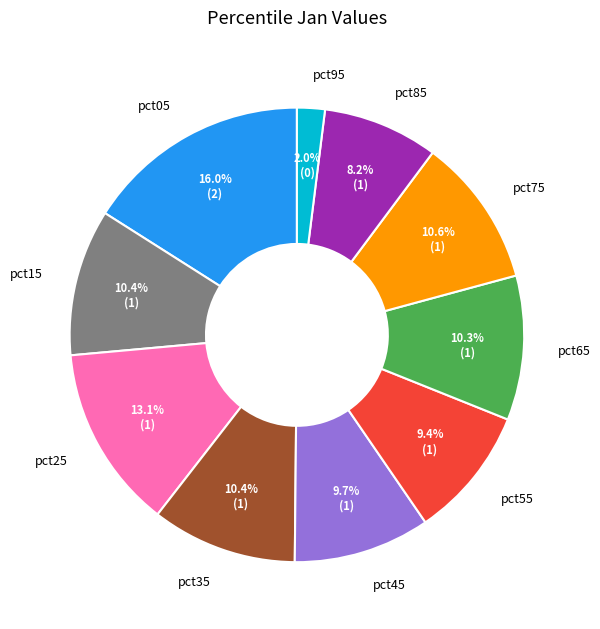

Is the sum of pct25 and pct35 greater than half?

No